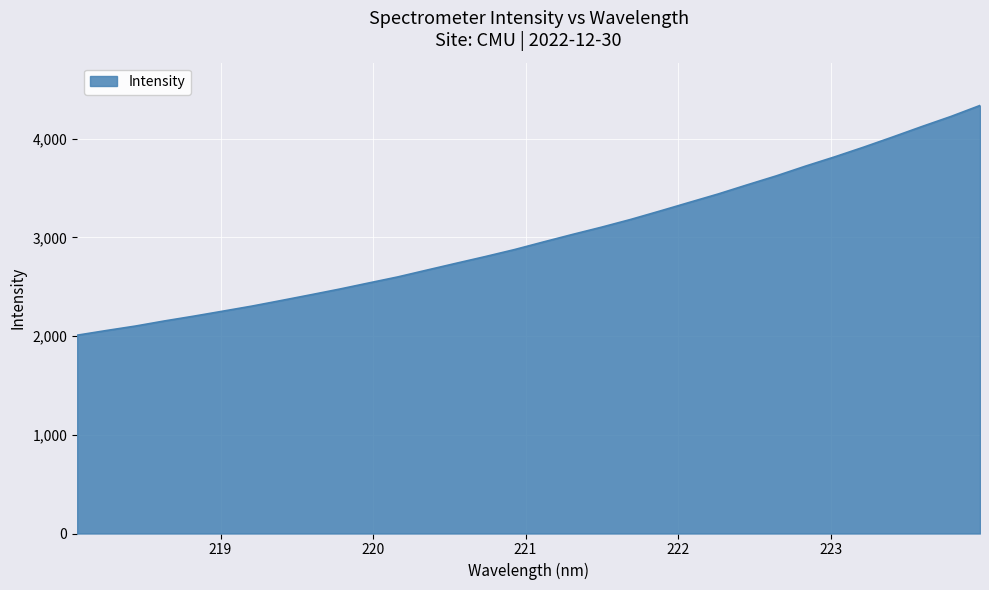

How many lines are shown in the chart?

1